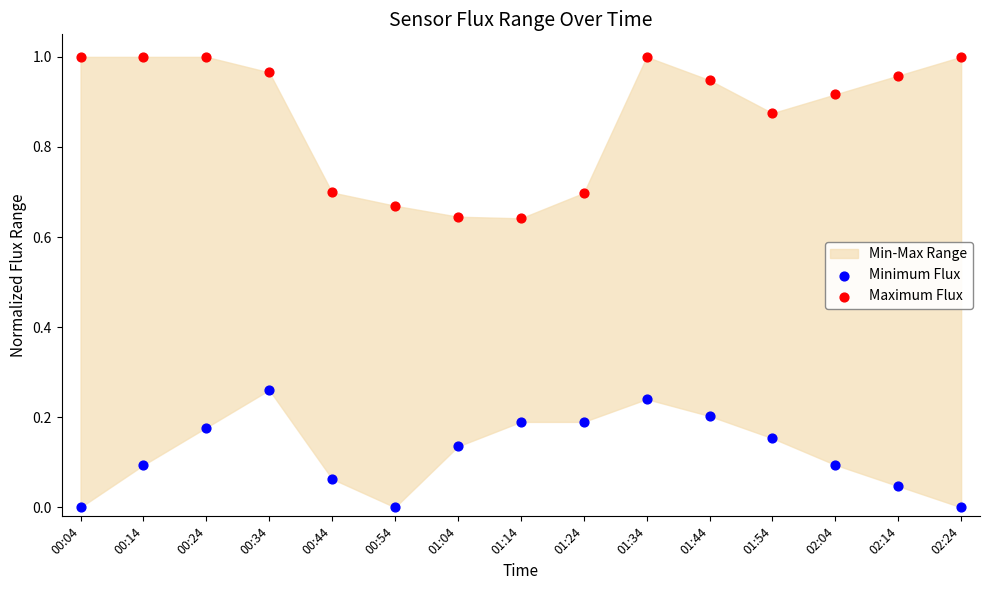

Which series contains the highest Y value?

Maximum Flux